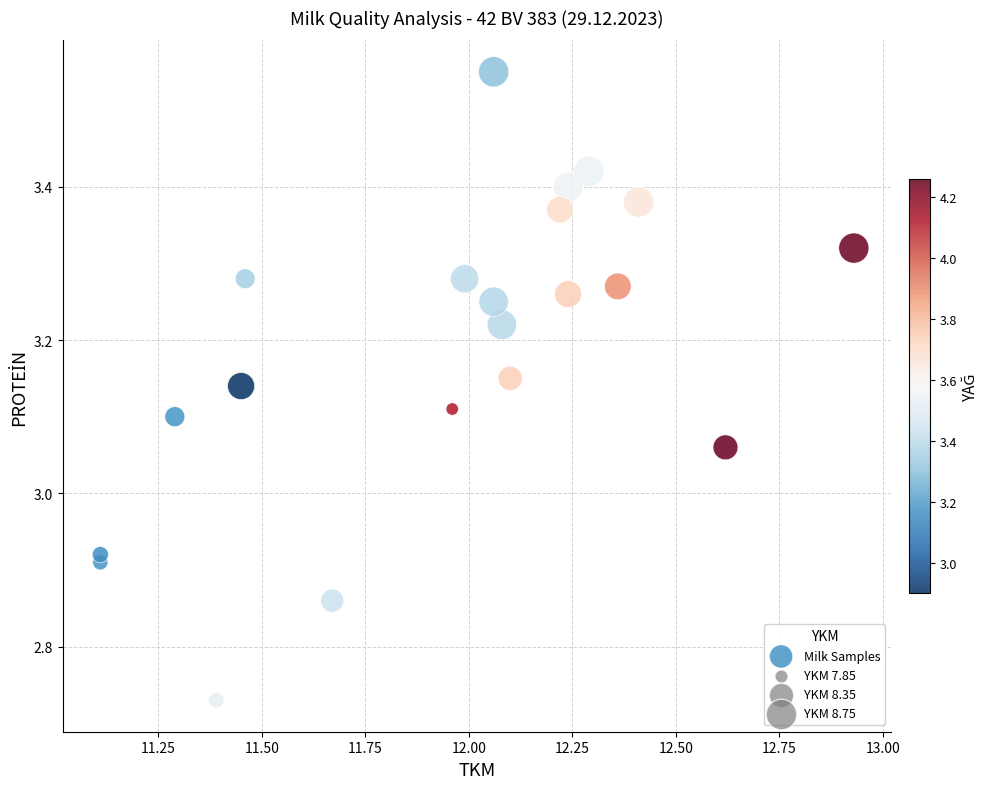

What is the range of X values (max minus min)?

1.8